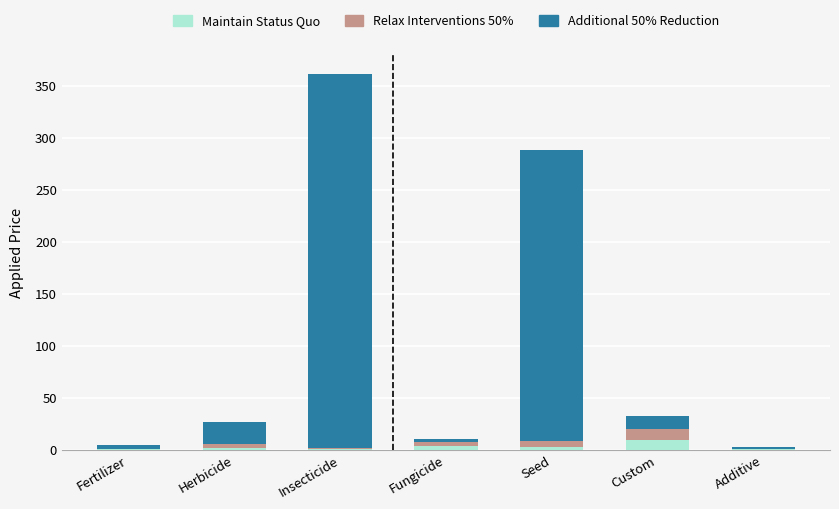

At which category is the sum across all series the highest?

Insecticide